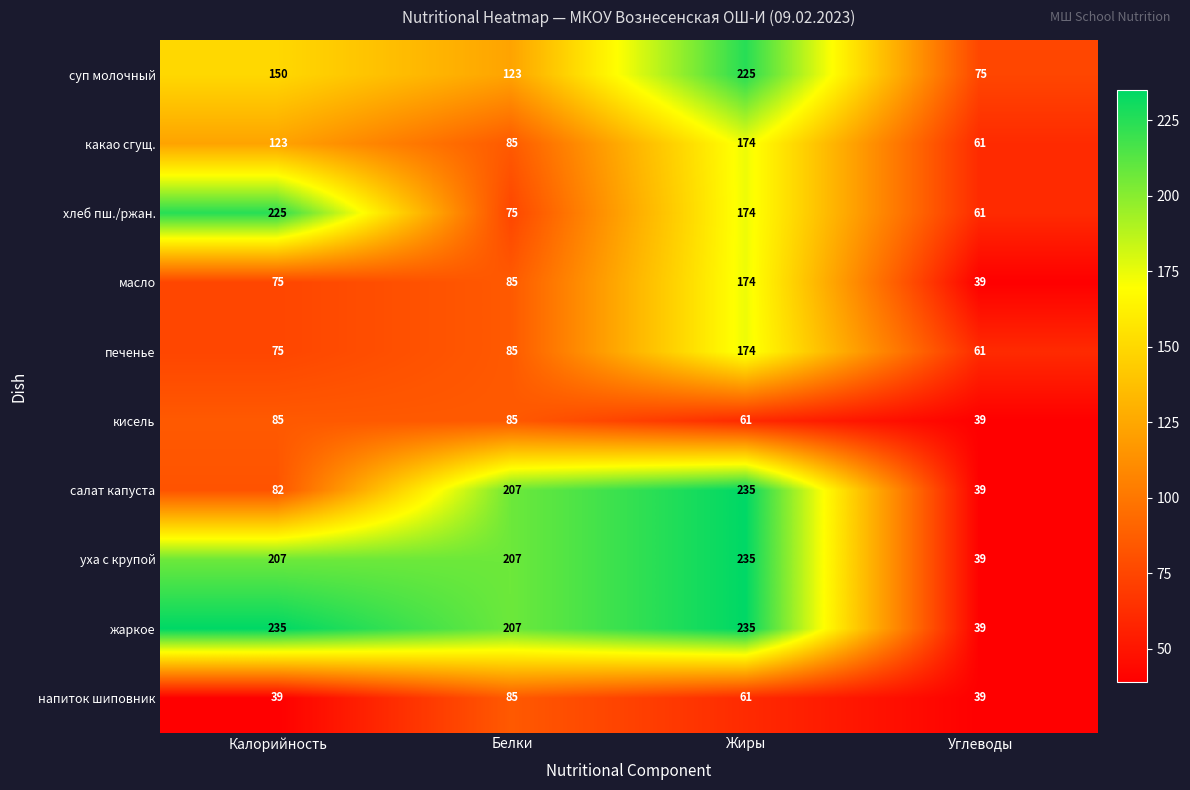

What is the spread (max minus min) of values at Жиры?

174